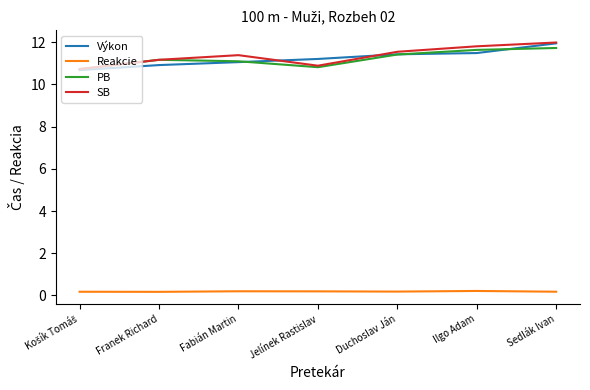

How many lines are shown in the chart?

4